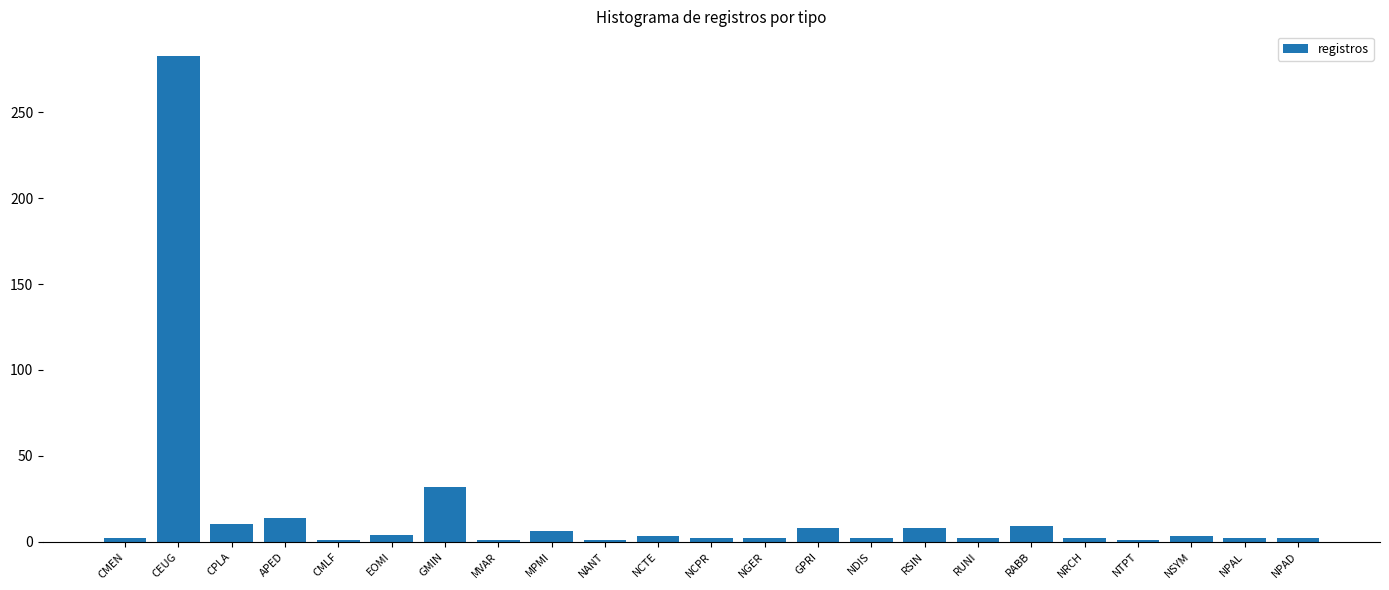

Which category has the highest value across all series?

CEUG